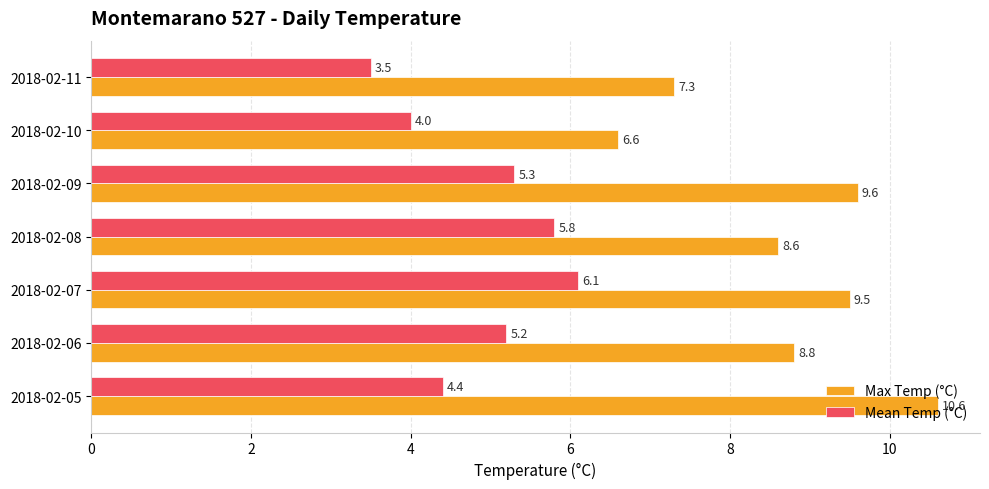

What is the difference between the maximum and minimum values in the Mean Temp (°C) series?

2.6